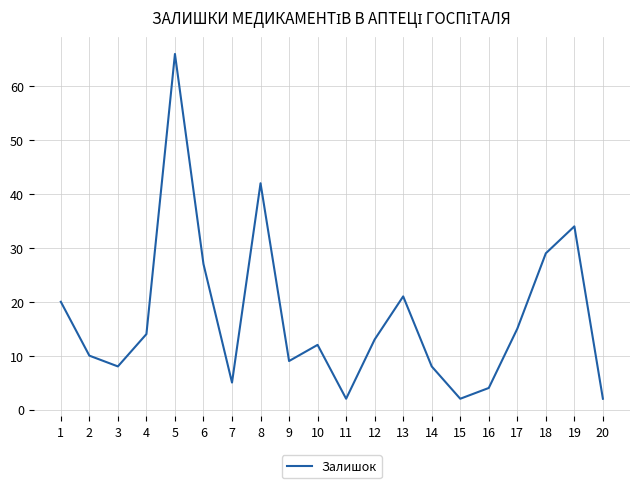

How many interior local peaks (higher than both neighbors) does the data have?

5